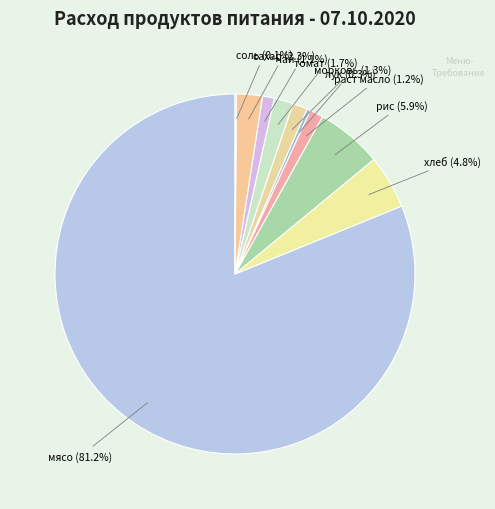

How many slices are in this pie chart?

10